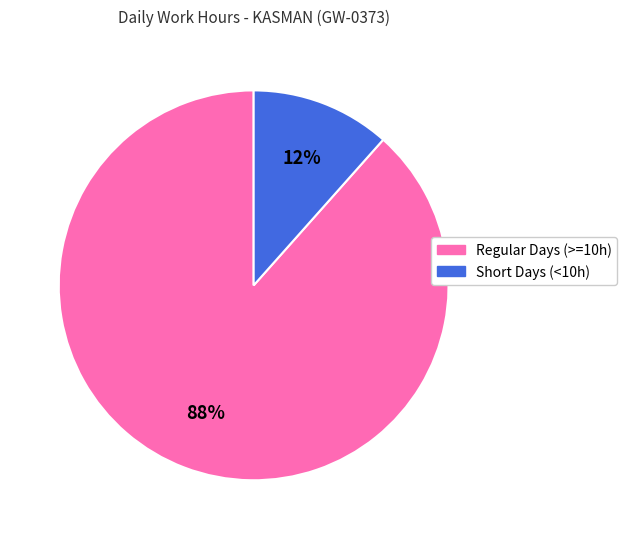

To the nearest percent, what is the average slice percentage?

50%